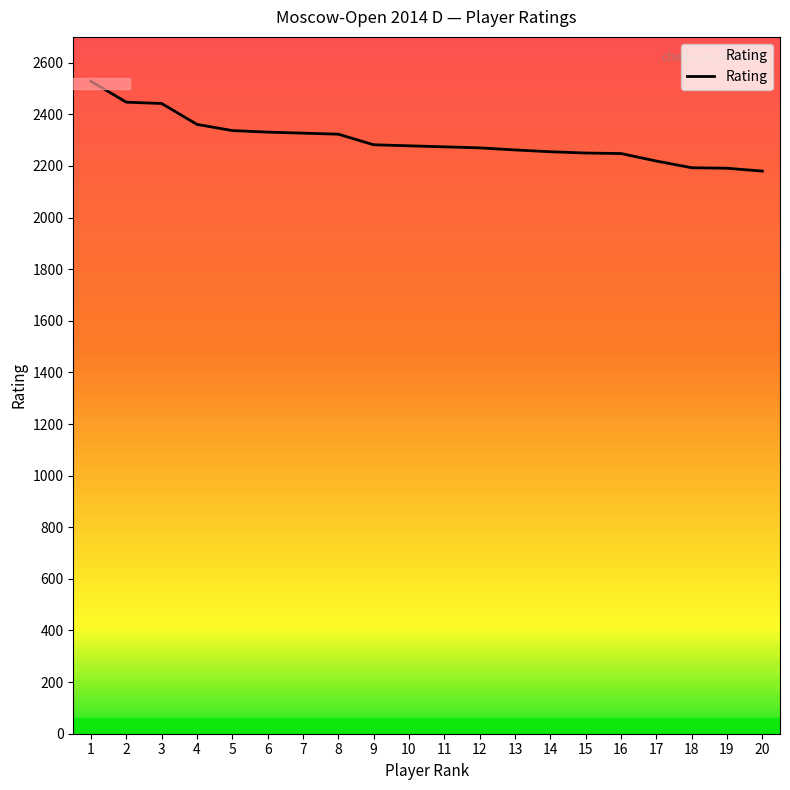

What is the greatest value displayed?

2528